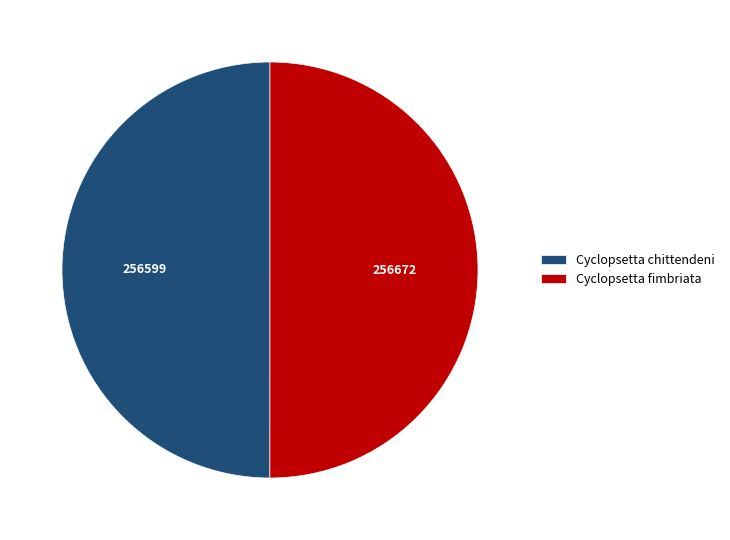

Is it true that Cyclopsetta fimbriata is 42% of the pie?

False